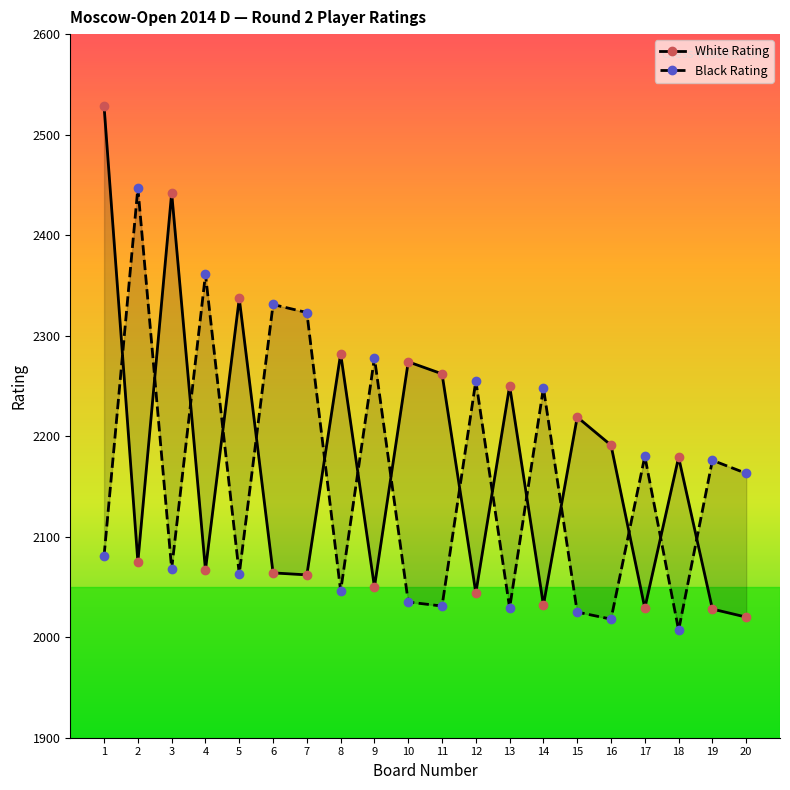

Where do Black Rating and White Rating first cross each other?

1 and 2